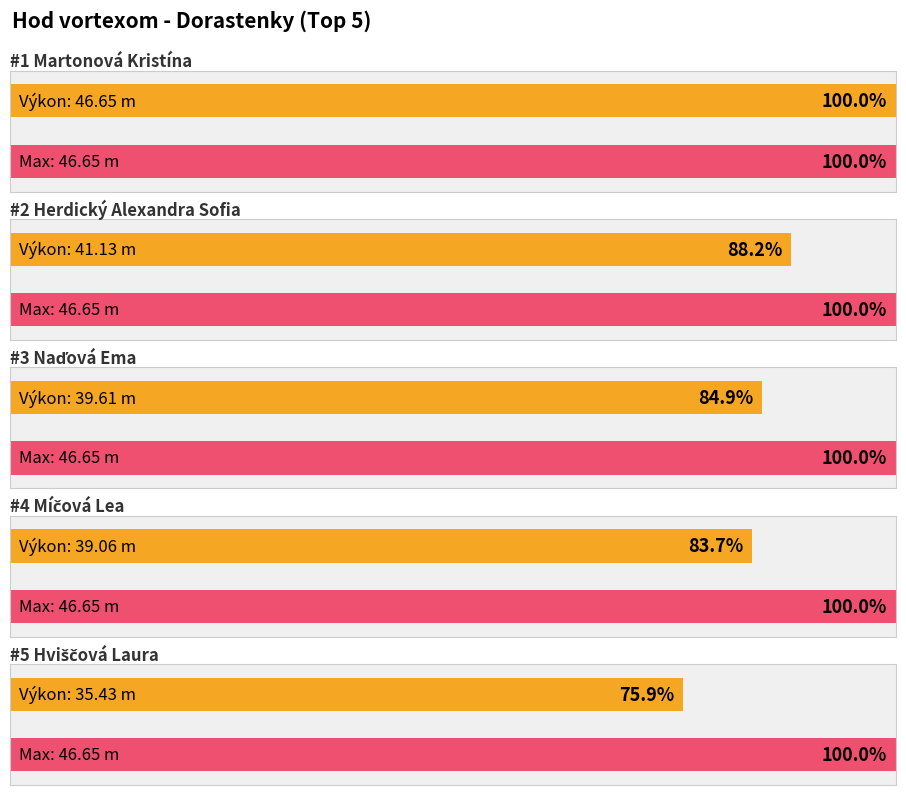

The value at Martonová Kristína is 32.4. True or false?

False